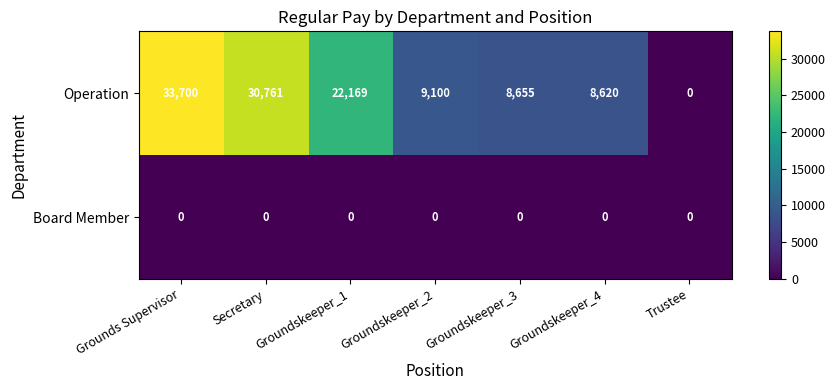

What is the difference between the maximum and minimum values in the Operation series?

33700